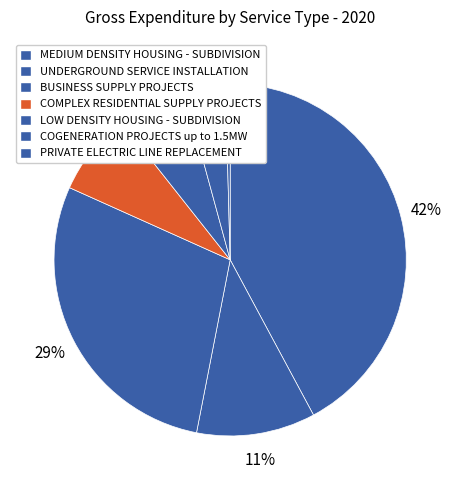

How many segments does this pie chart have?

7